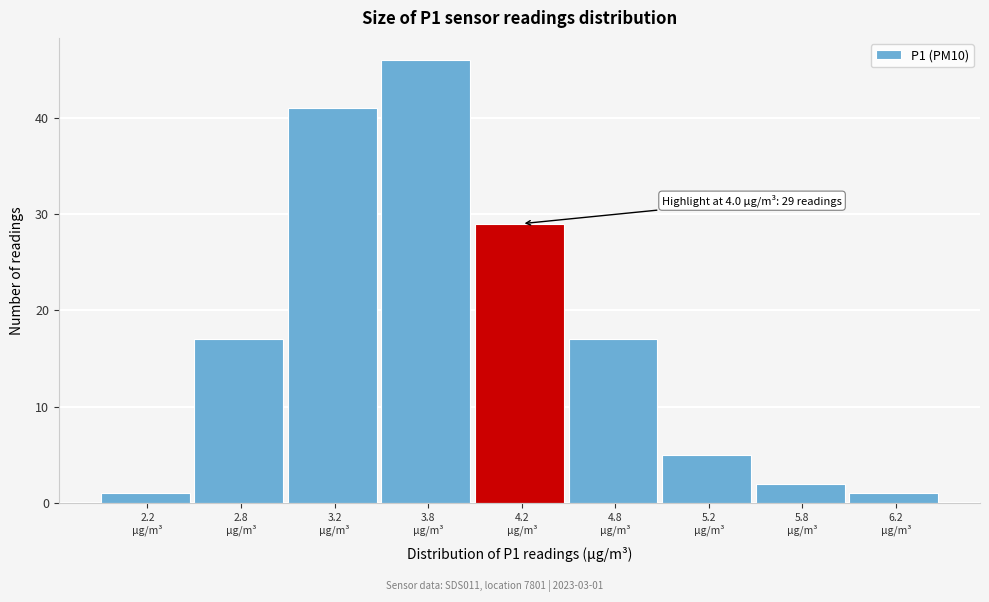

Reading right to left, transcribe all the data shown in this chart.

1	2	5	17	29	46	41	17	1